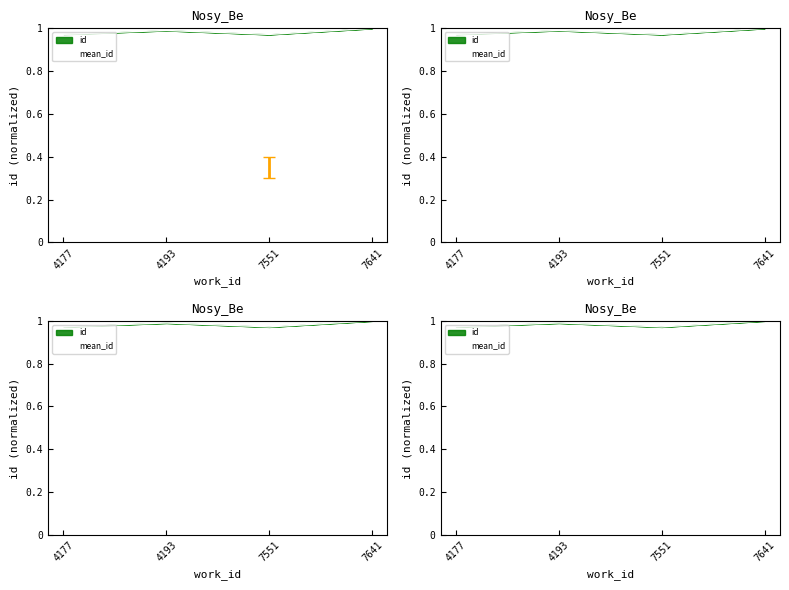

Between 4177 and 4193, which is larger?

4193